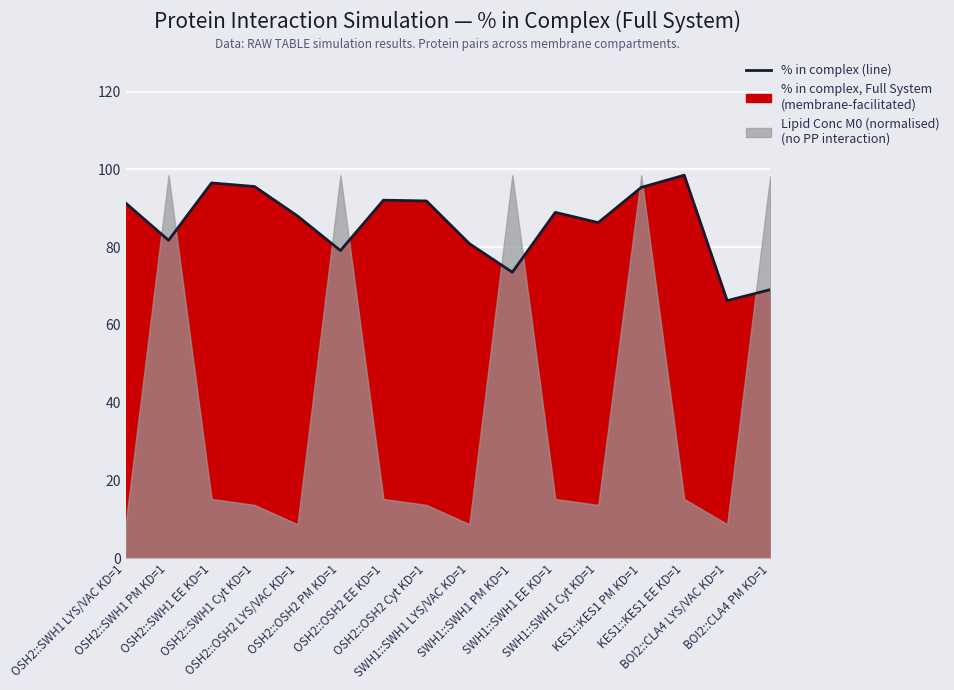

What is the value of the 16th point from the left?

69.1